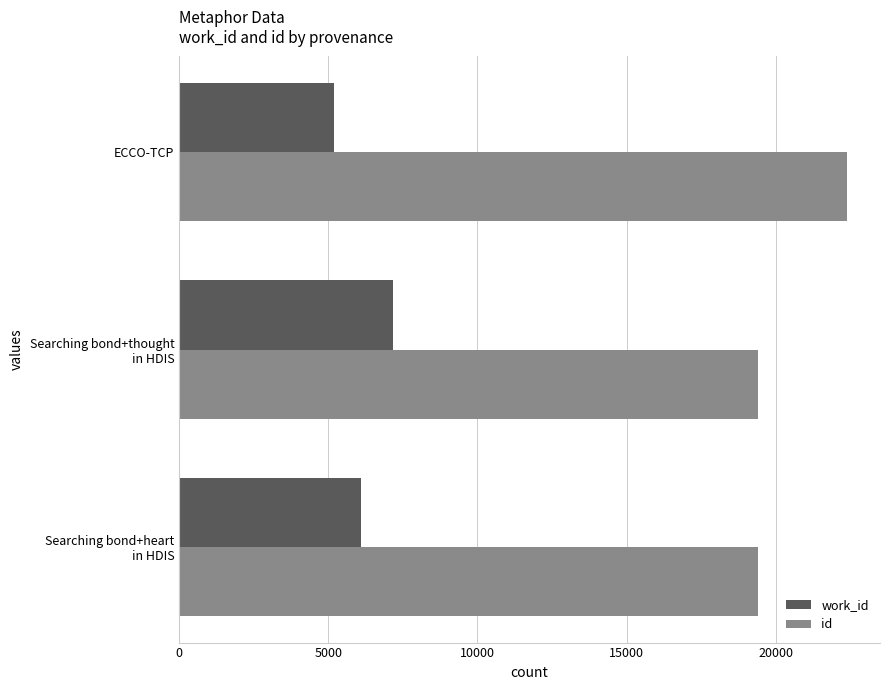

What is the difference between the maximum and minimum values in the id series?

2987